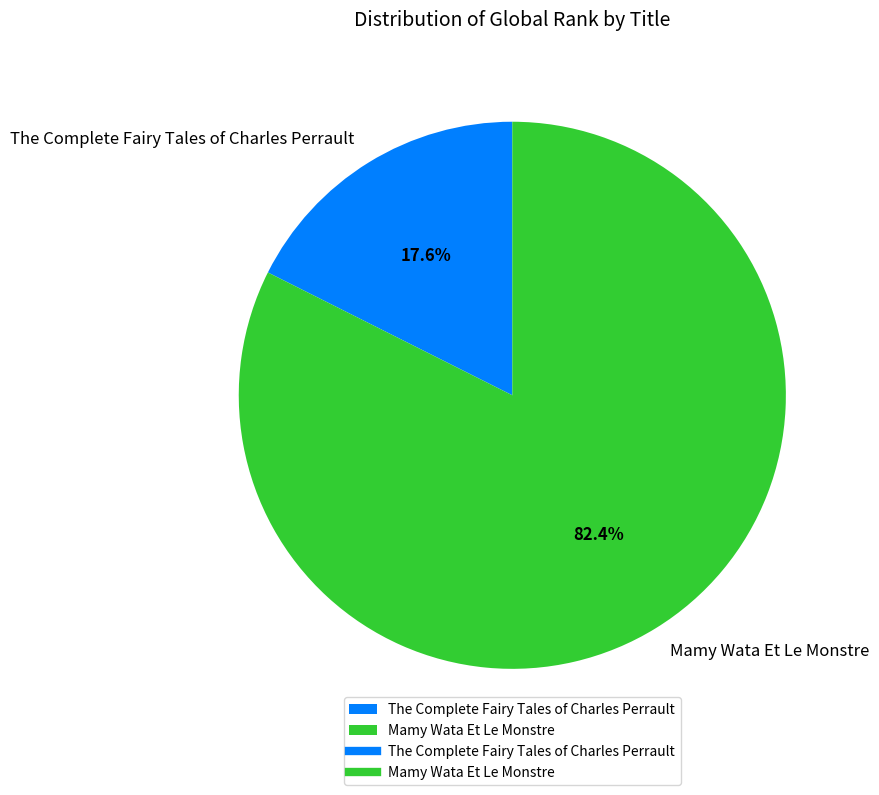

Which slice is the largest?

Mamy Wata Et Le Monstre